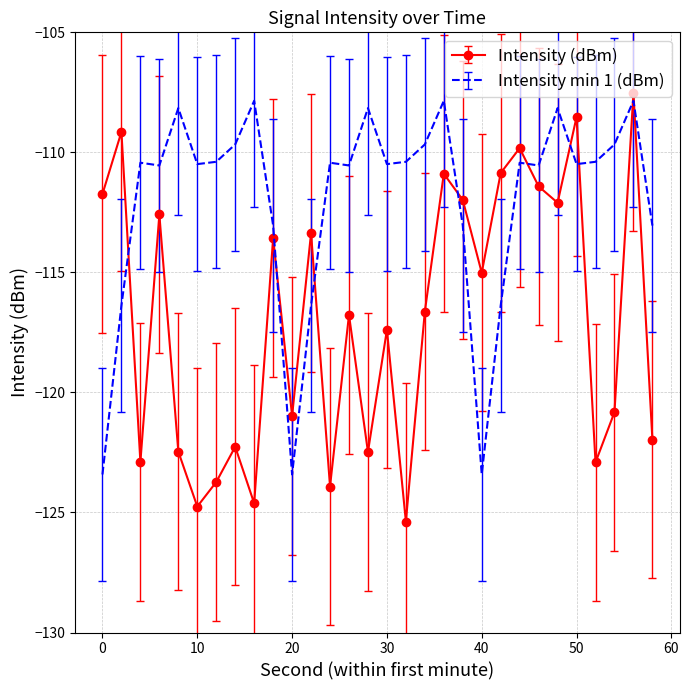

Which series has the widest spread of values?

Intensity (dBm)